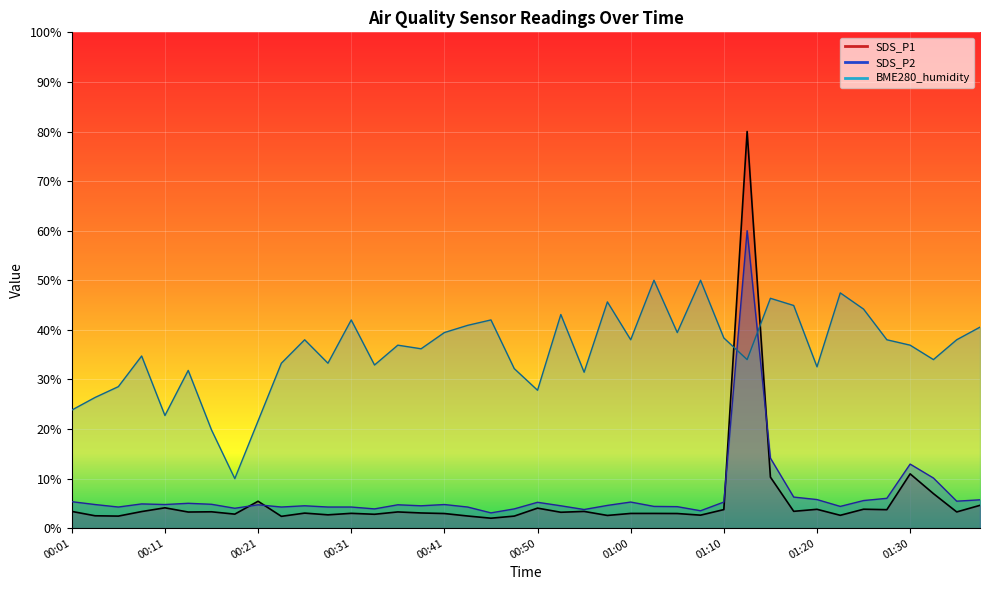

How many lines are shown in the chart?

3